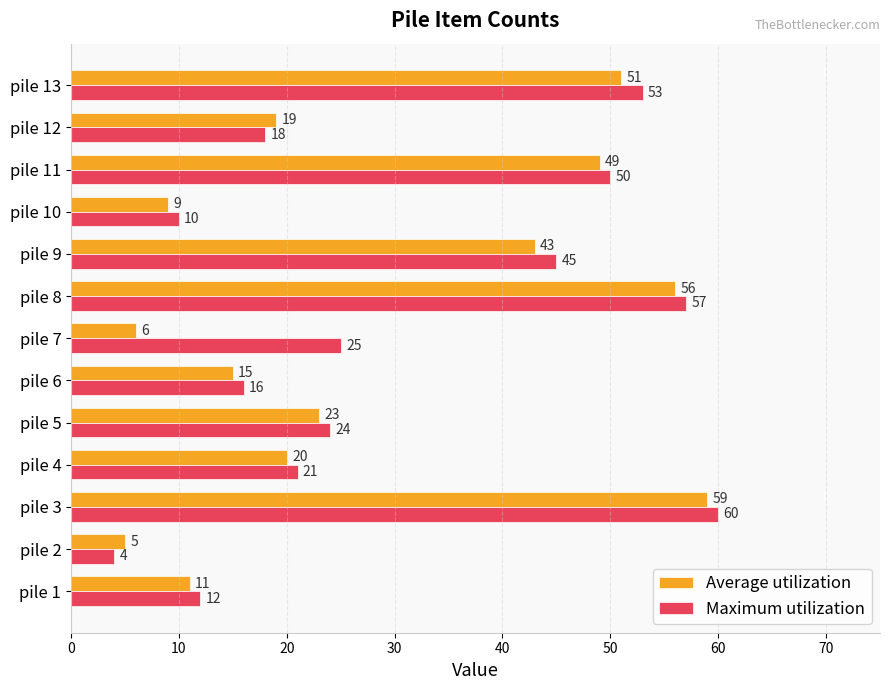

True or false: Maximum utilization has a value of 53 at pile 13.

True